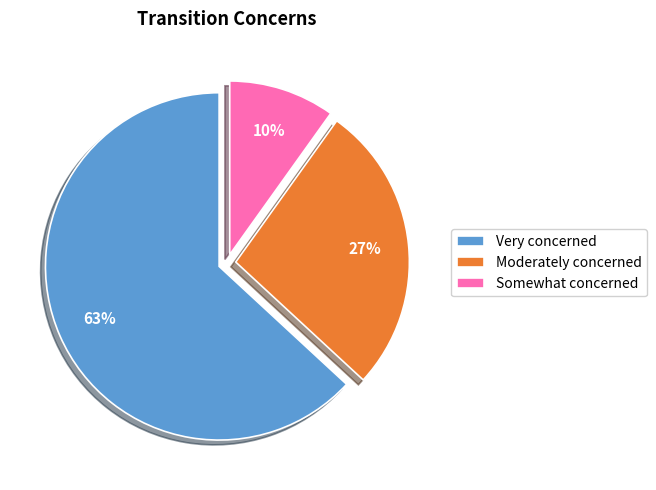

What percentage is the Somewhat concerned slice, to the nearest percent?

10%